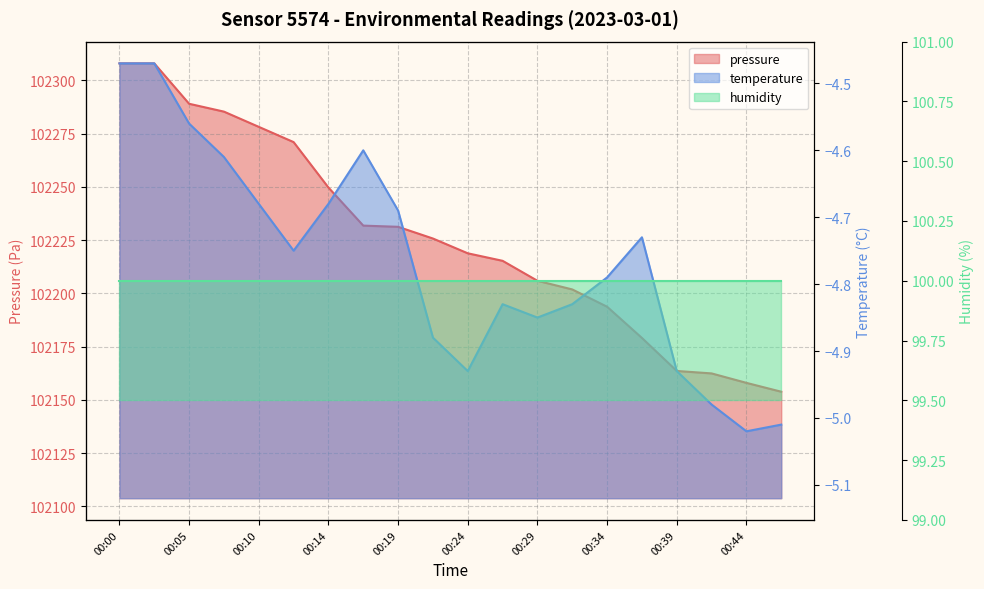

What is the difference between the second highest and minimum values in the pressure series?

154.2